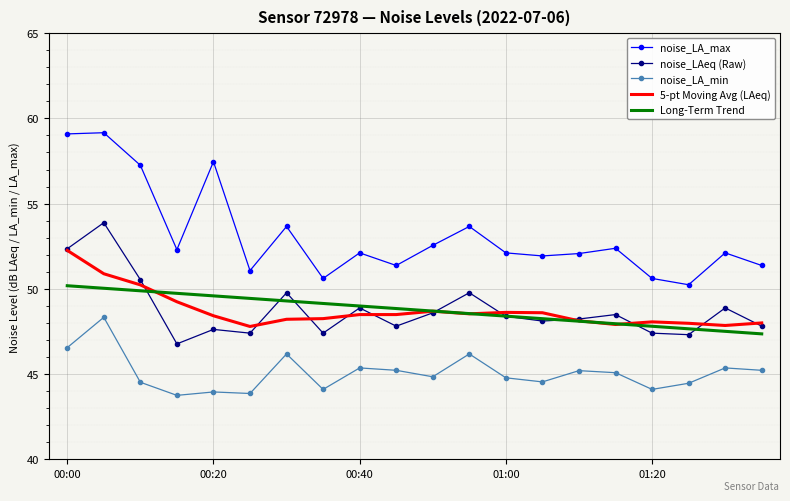

True or false: Long-Term Trend and noise_LA_min intersect in this chart.

False